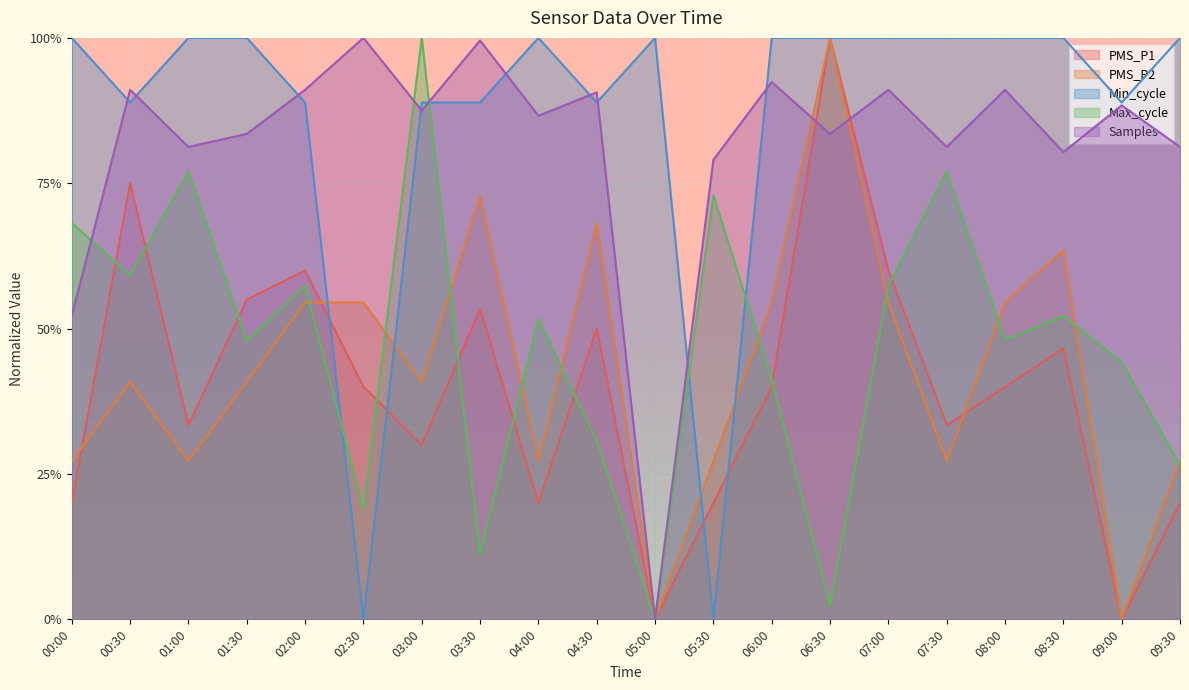

Rank the series by their maximum value, from highest to lowest.

PMS_P1, PMS_P2, Min_cycle, Max_cycle, Samples